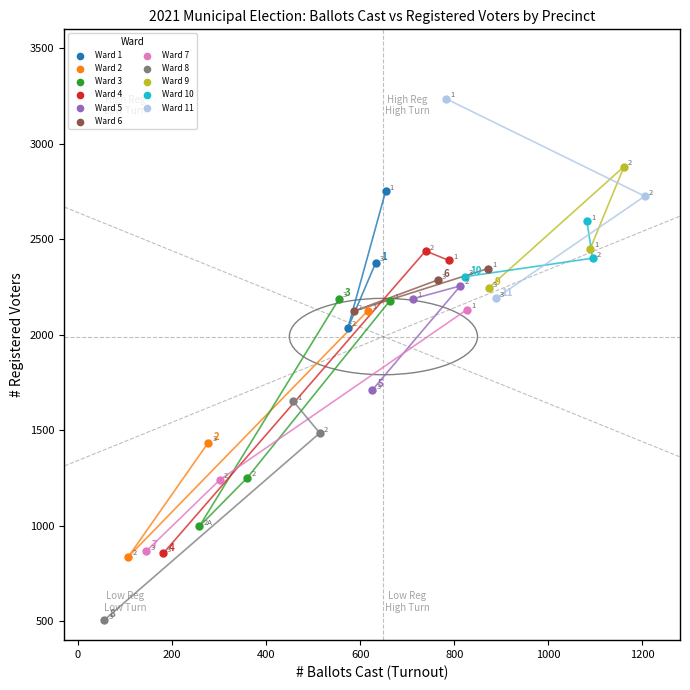

Which series contains the lowest Y value?

Ward 8